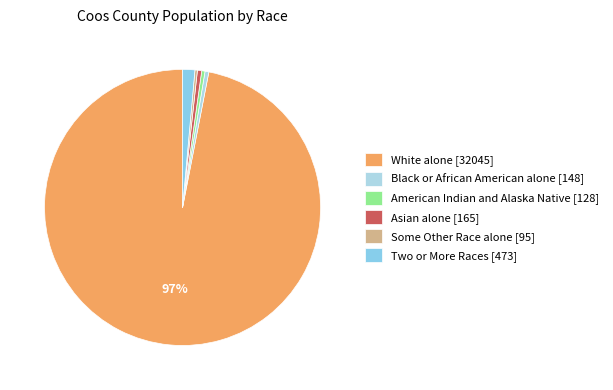

True or false: White alone accounts for 85% of the total.

False